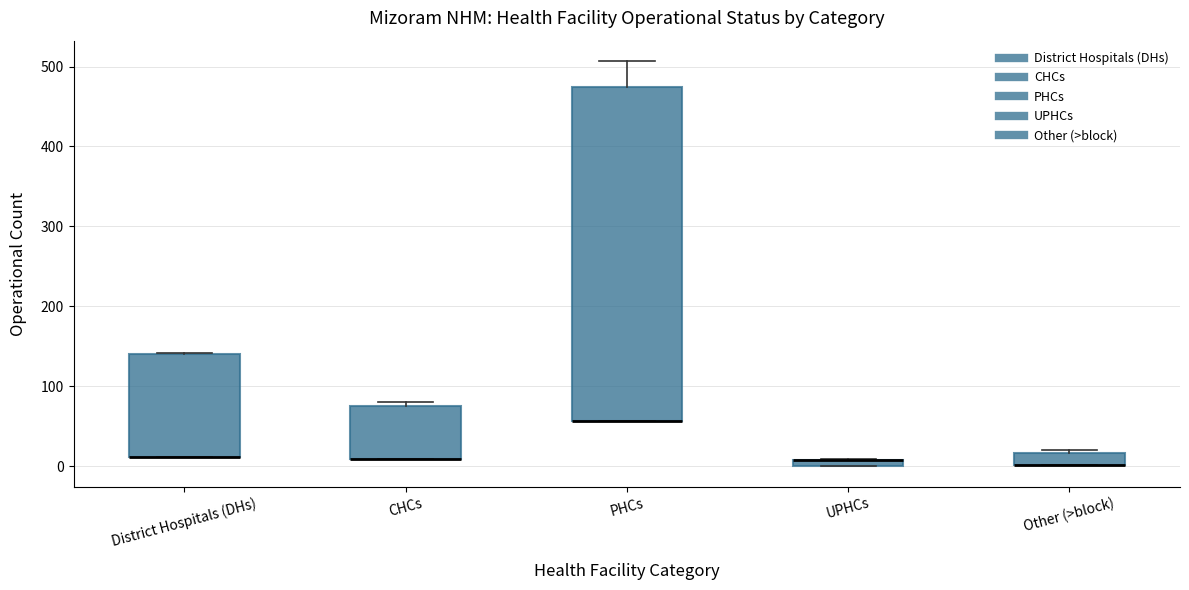

Where is the upper edge of the box for UPHCs on the y-axis? The values are not printed on the chart, so give them approximately, as read against the axis.

10